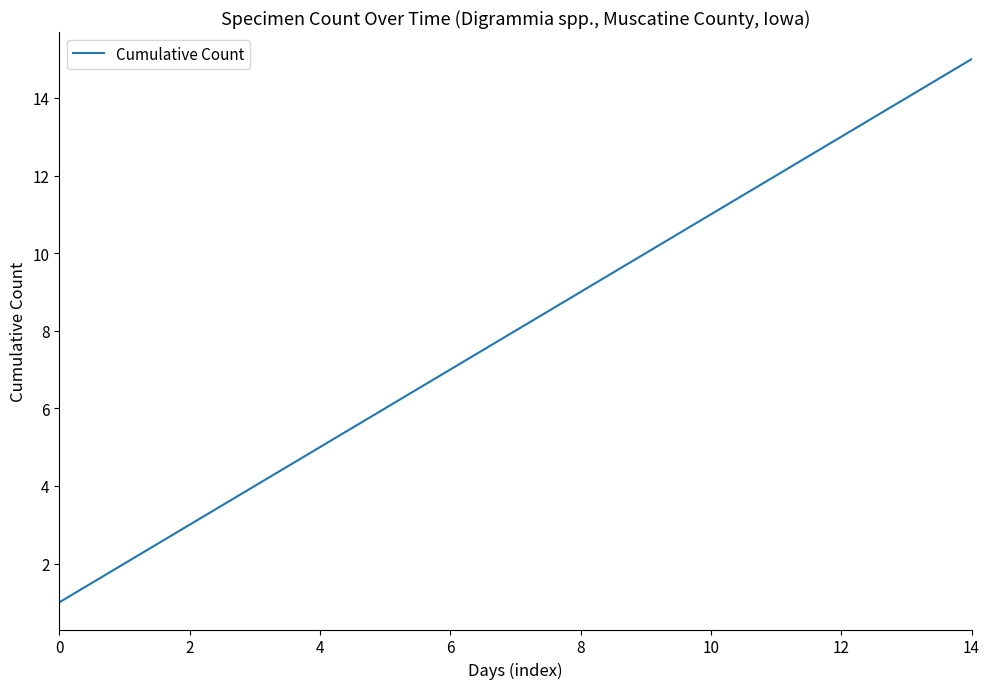

What is the maximum value shown in the chart?

15